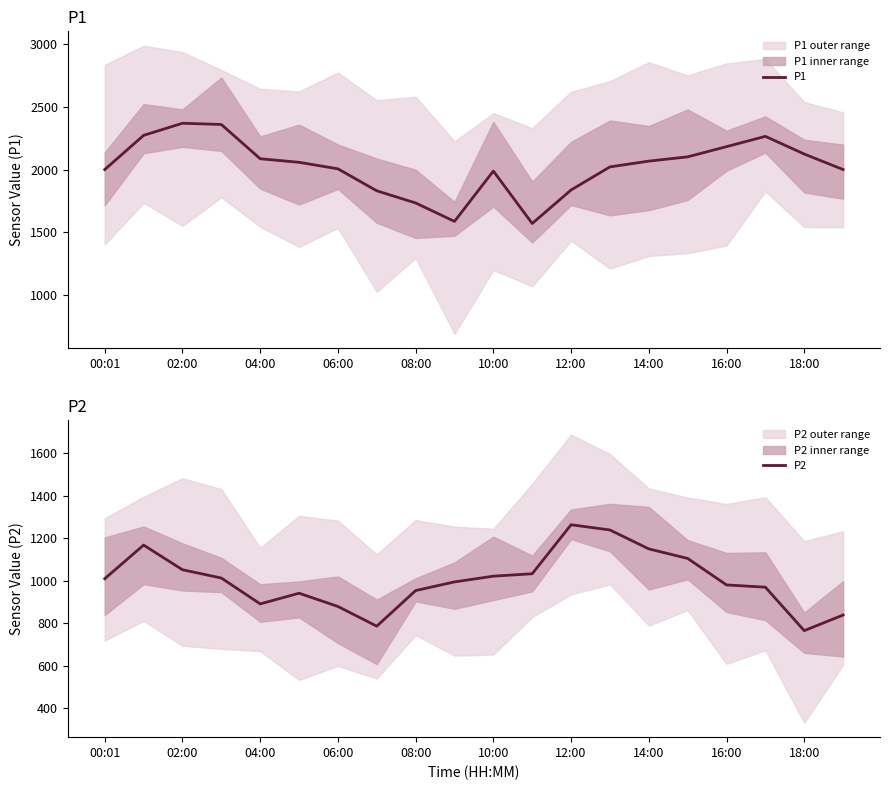

List the series in order of their overall mean, highest first.

P1, P2